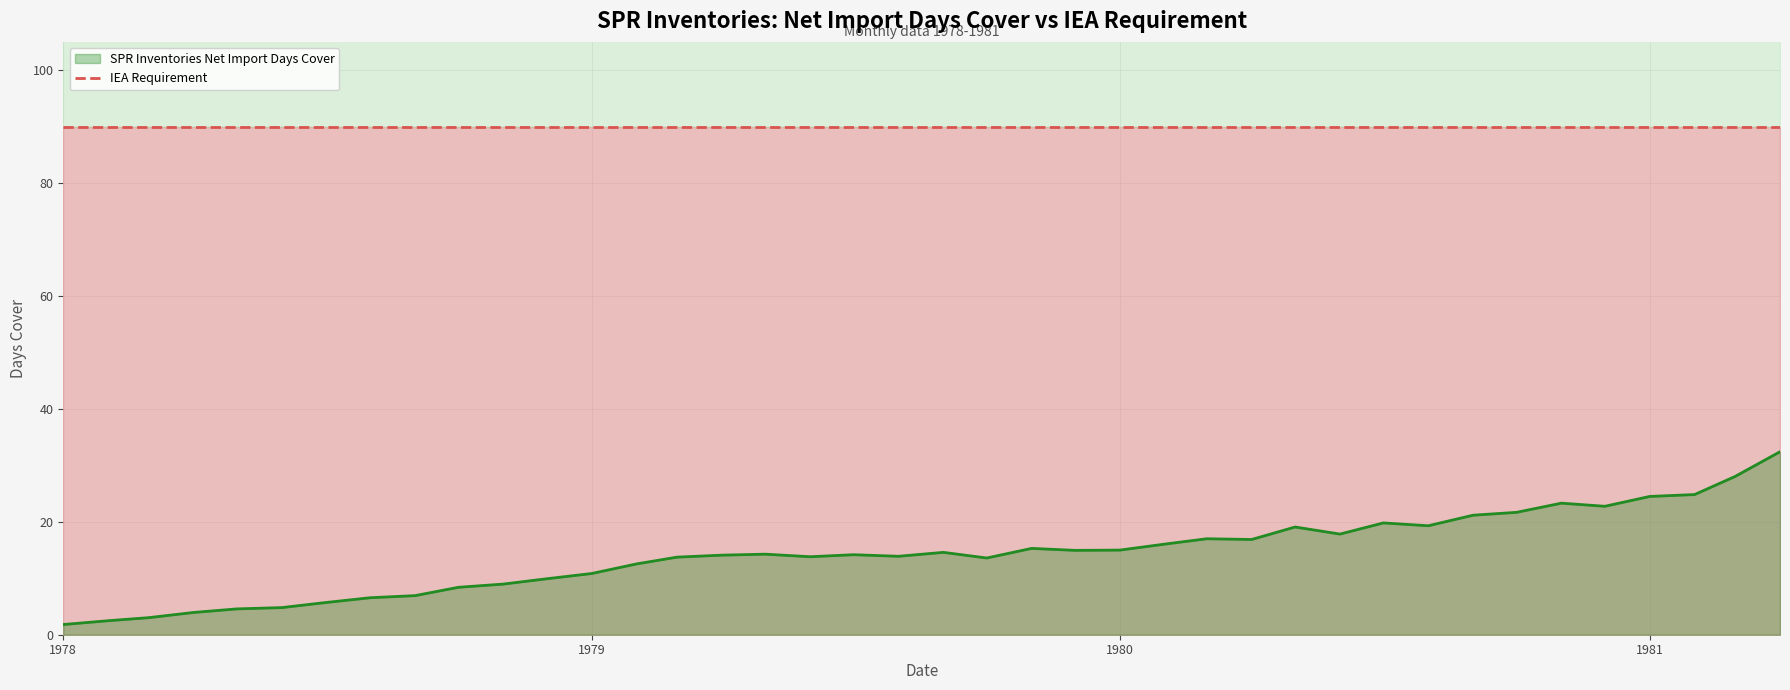

True or false: there are more than 2 points higher than both neighbors.

True